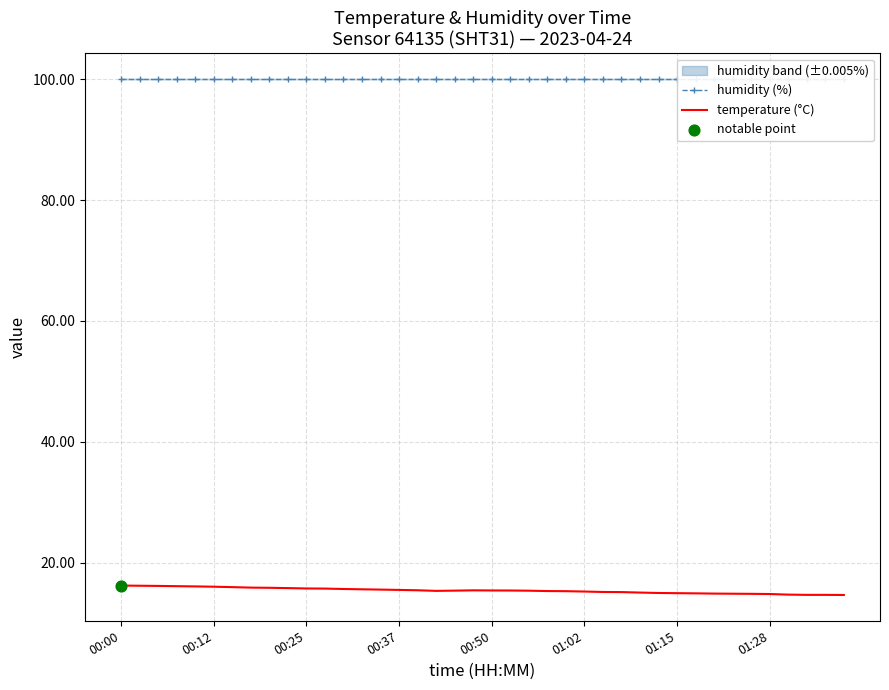

At how many categories does at least one series exceed 77?

40